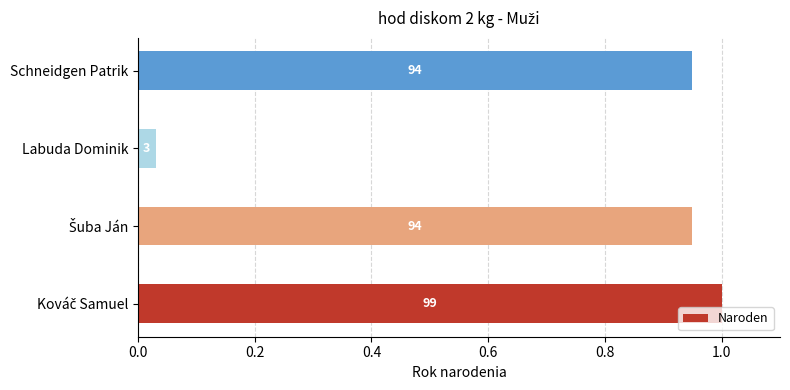

Does the chart contain any negative values?

No